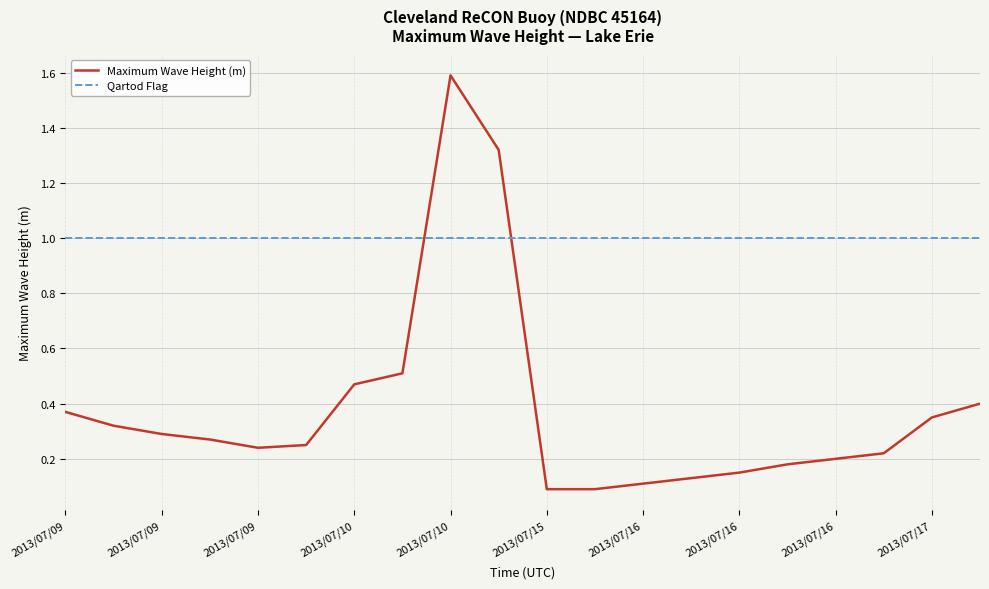

Which series has the largest range (max minus min)?

Maximum Wave Height (m)